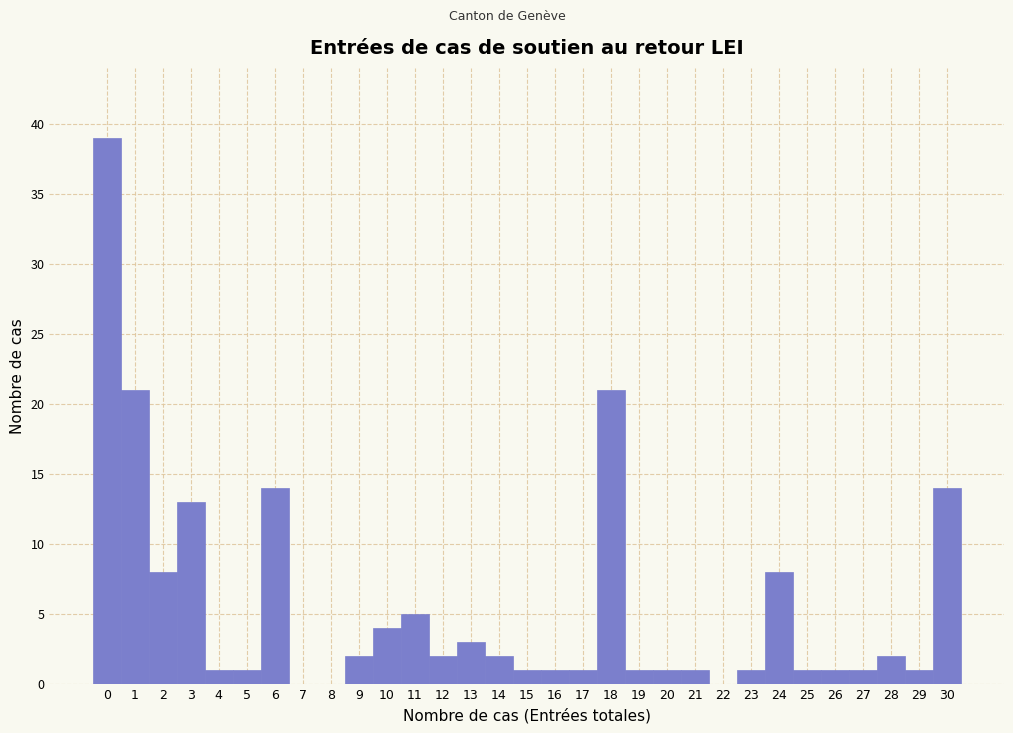

Over which range of the x-axis is the bar tallest?

-0.5 to 0.5